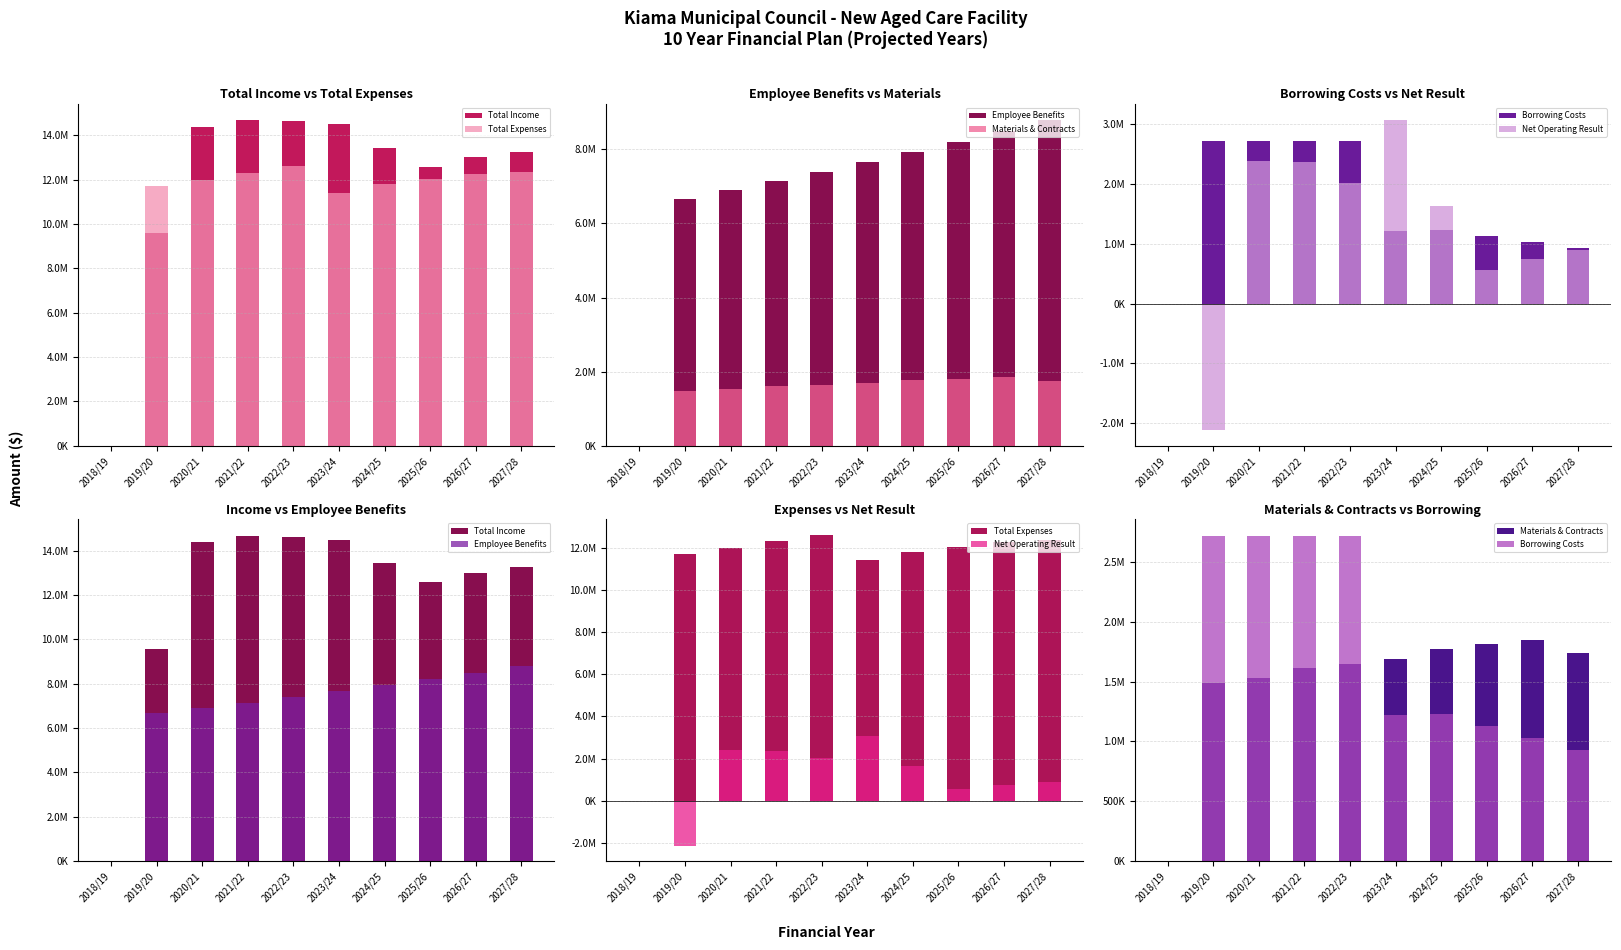

Where does the Total Expenses series first go above 12017300?

2021/22